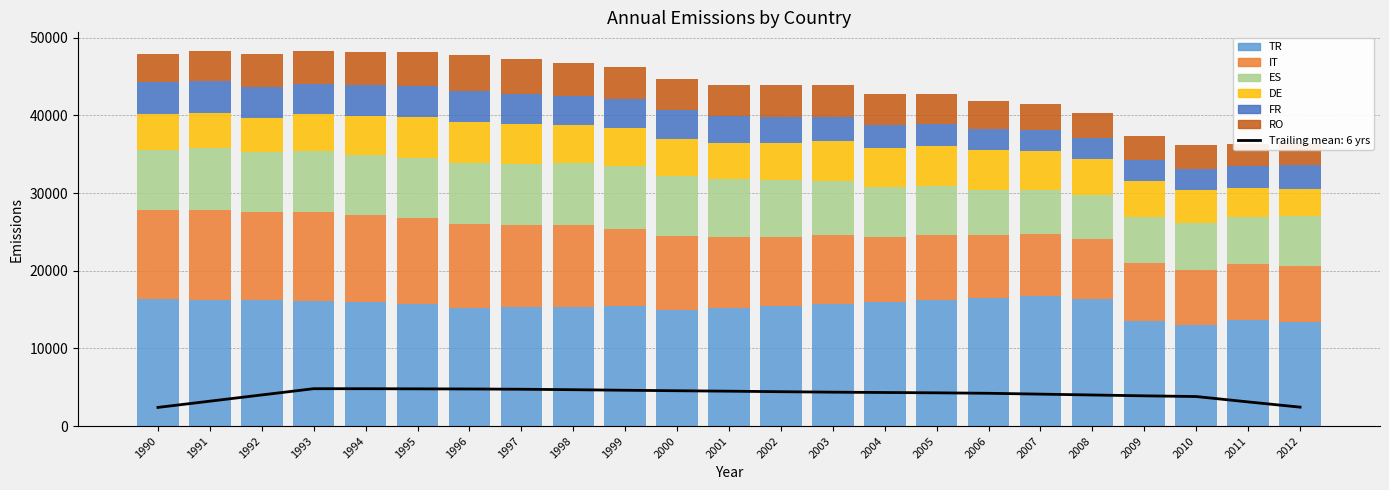

At which category does the chart reach its peak across all series?

2007